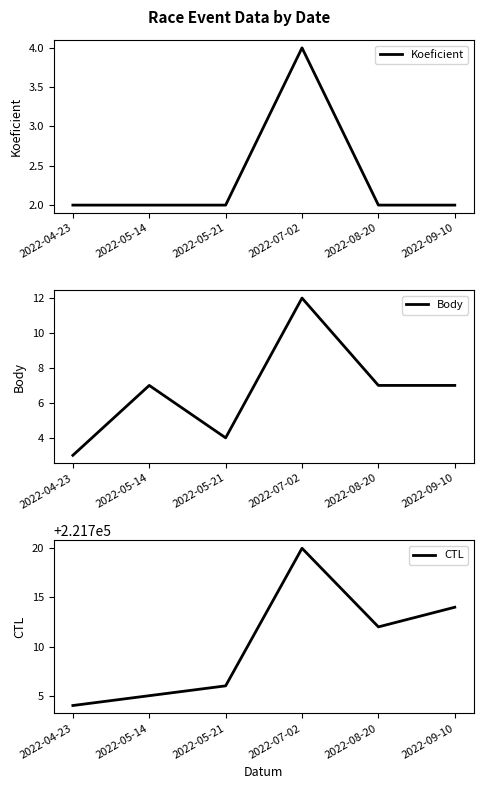

At which label does CTL reach its peak?

2022-07-02